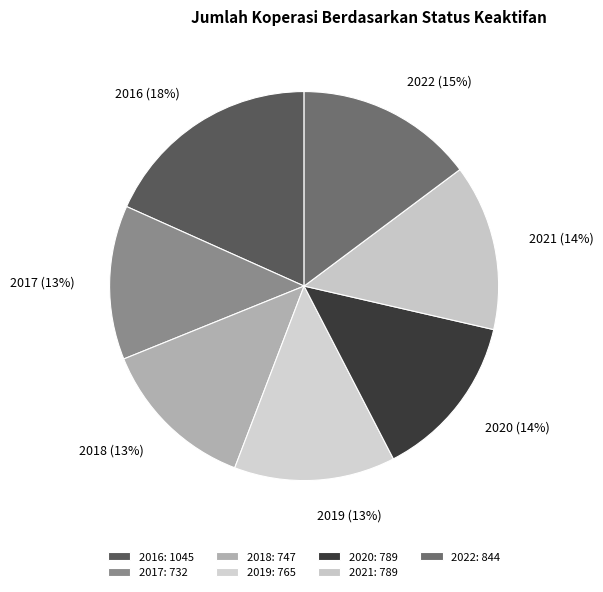

Between 2017 and 2016, which is larger?

2016